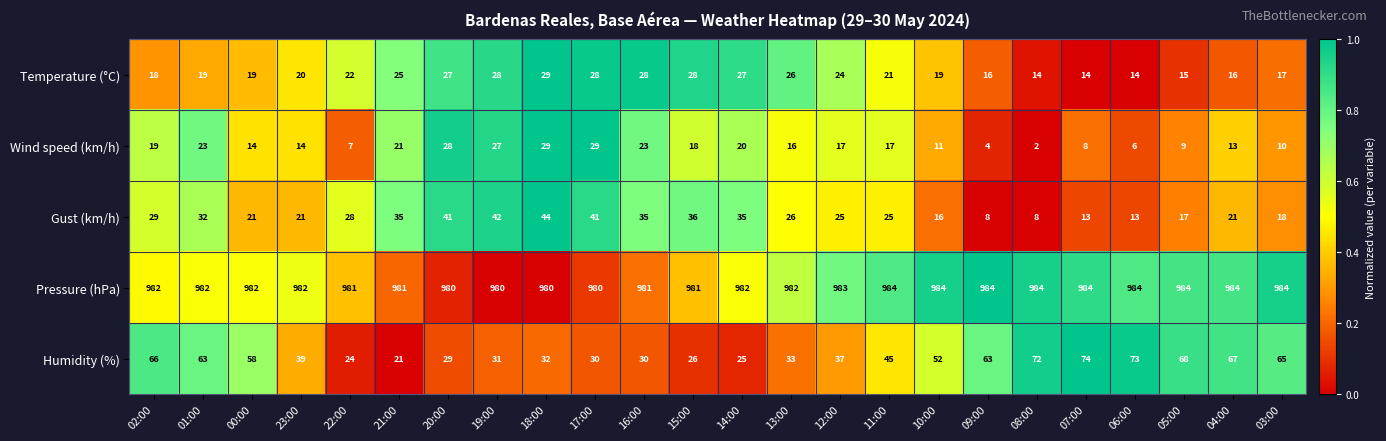

Which series changed the most between 20:00 and 06:00?

Humidity (%)